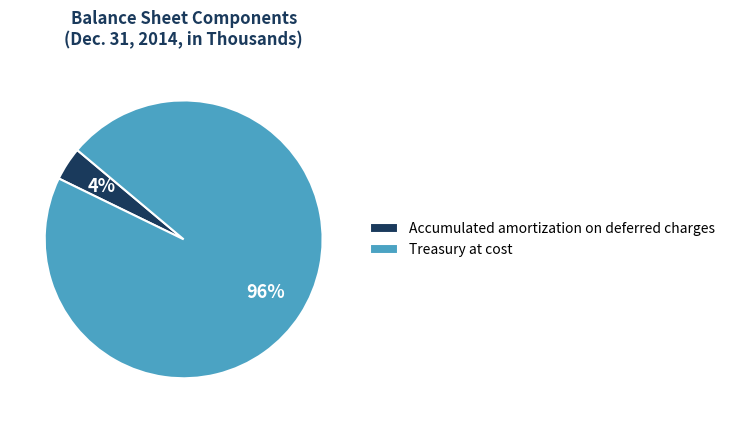

Which category has the smallest portion of the pie?

Accumulated amortization on deferred charges